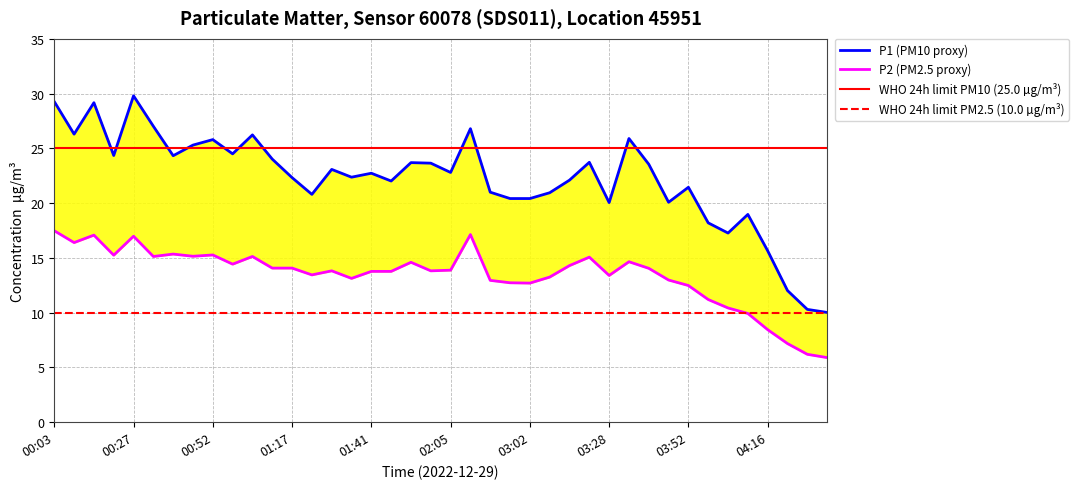

The value of P2 at 00:21 is 20.3. True or false?

False